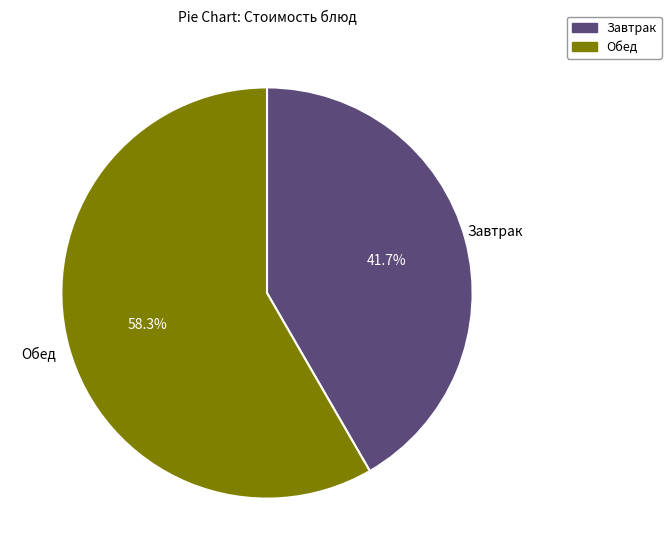

Is there any slice that represents more than half of the pie?

Yes